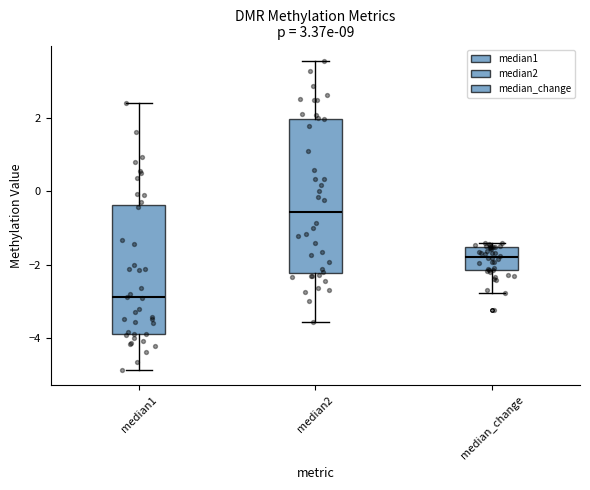

Reading left to right, read every box against the y-axis: the position of its median line, the range the box covers, and the ends of its whiskers. The values are not printed on the chart, so give them approximately, as read against the axis.

median1: median -2.8, box -3.8 to -0.4, whiskers -4.8 to 2.4
median2: median -0.6, box -2.2 to 2.0, whiskers -3.6 to 3.6
median_change: median -1.8, box -2.2 to -1.6, whiskers -2.8 to -1.4